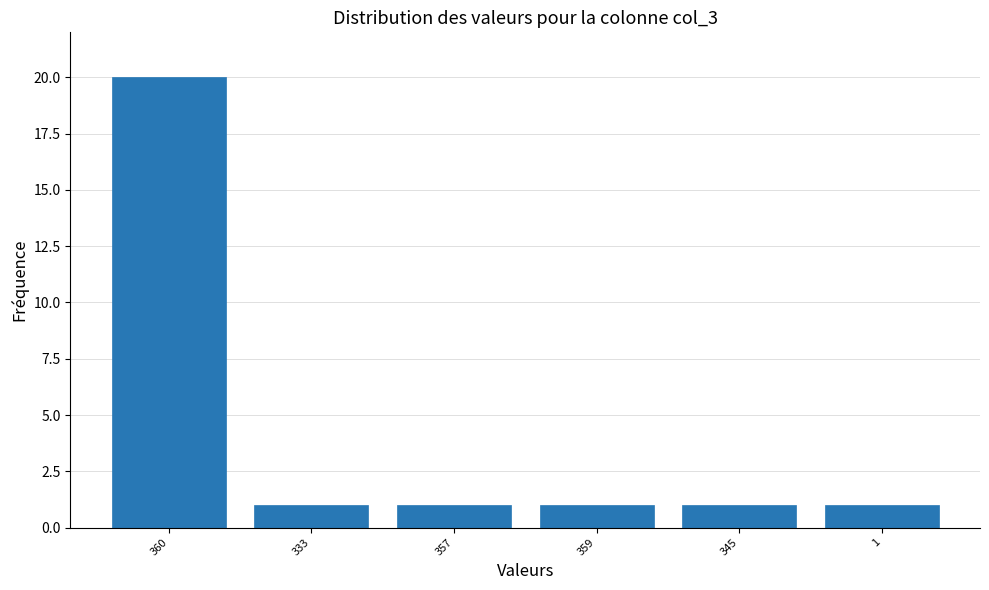

Reading left to right, list all the values displayed in this chart.

360=20	333=1	357=1	359=1	345=1	1=1